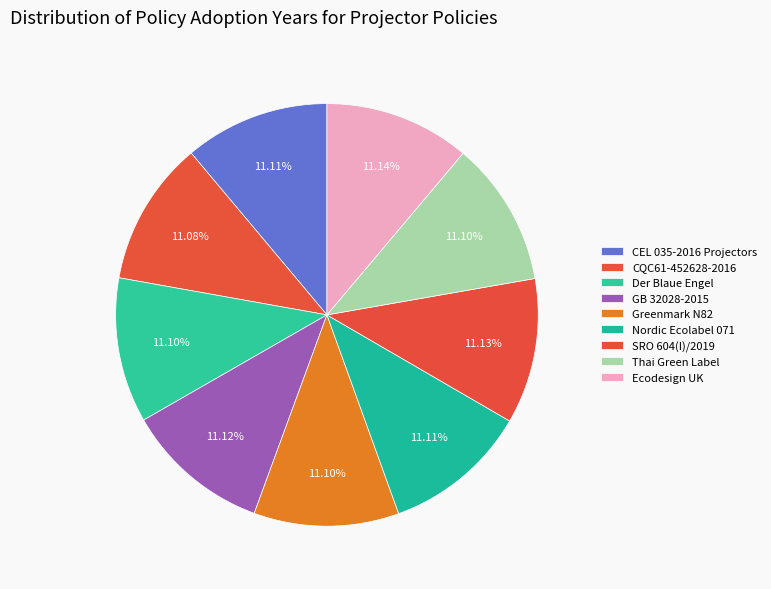

Rank the categories by value from lowest to highest.

CQC61-452628-2016, Thai Green Label, Der Blaue Engel, Greenmark N82, CEL 035-2016 Projectors, Nordic Ecolabel 071, GB 32028-2015, SRO 604(I)/2019, Ecodesign UK